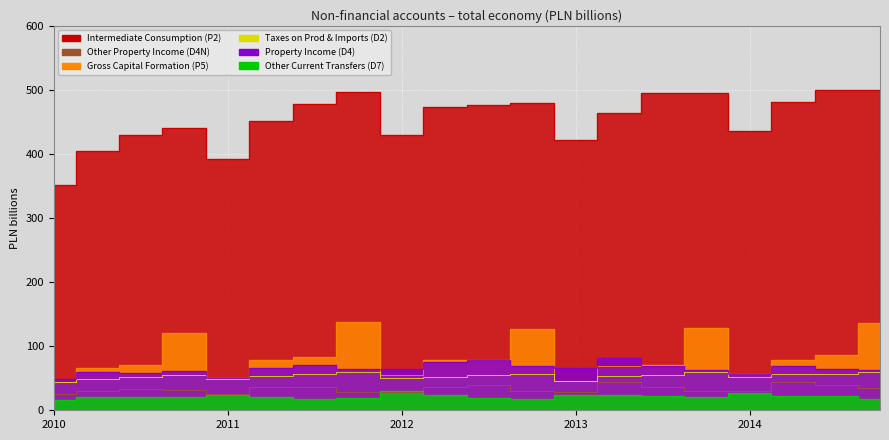

Which series has the widest spread of values?

Intermediate Consumption (P2)